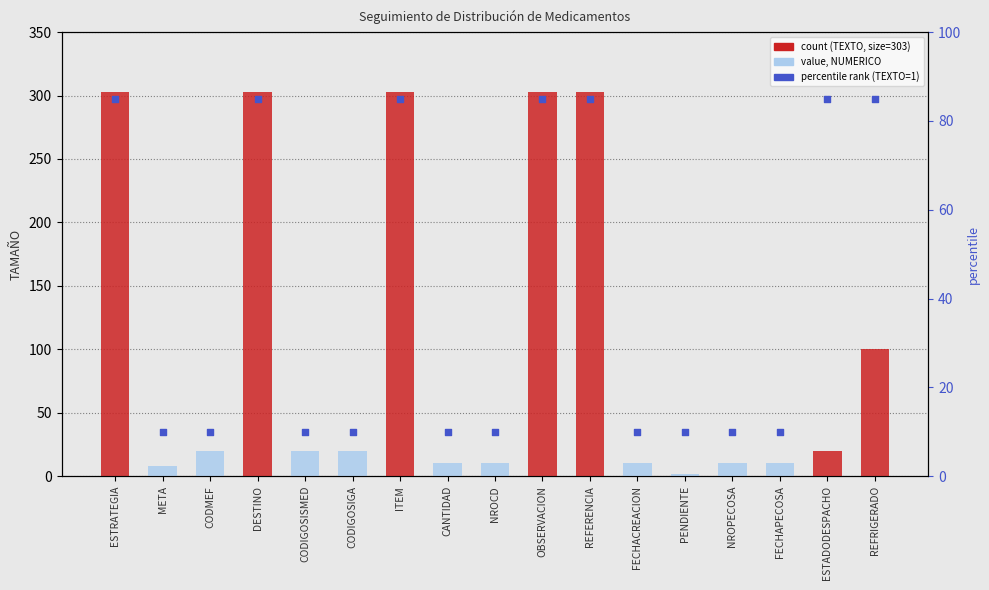

Approximately how many times larger is the value at ESTADODESPACHO compared to CODIGOSISMED?

8.5